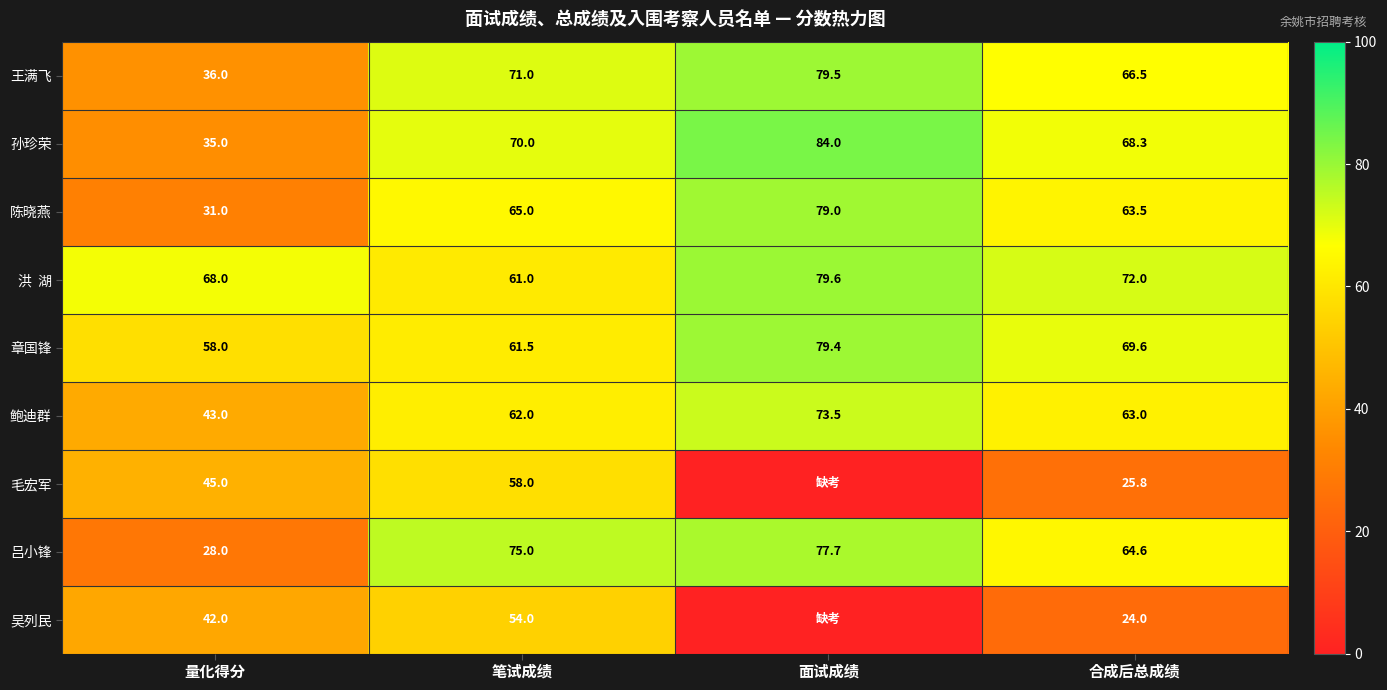

What is the difference between the 鲍迪群 values at 合成后总成绩 and 面试成绩?

10.5